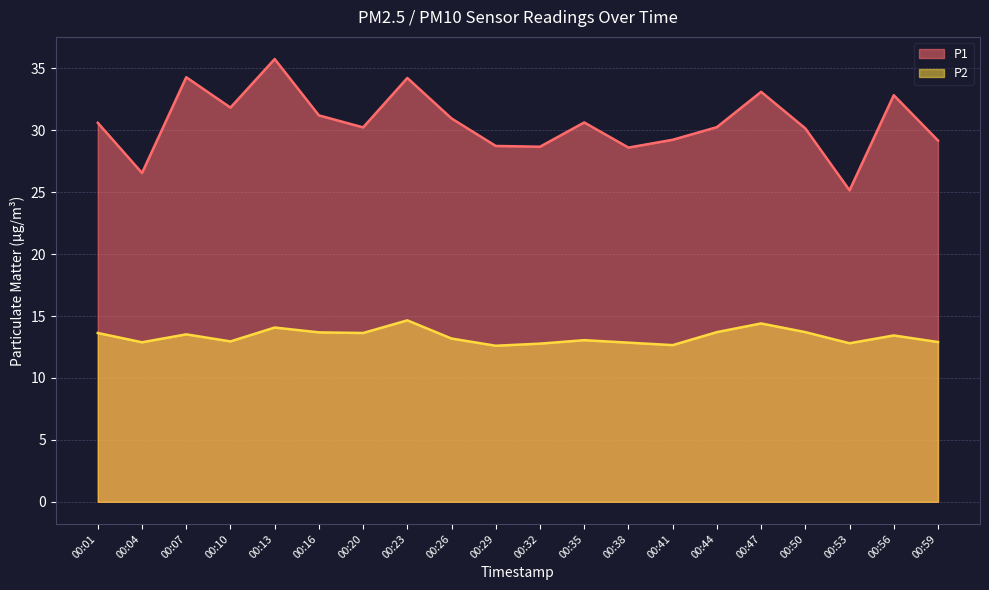

At which category is the sum across all series the highest?

00:13